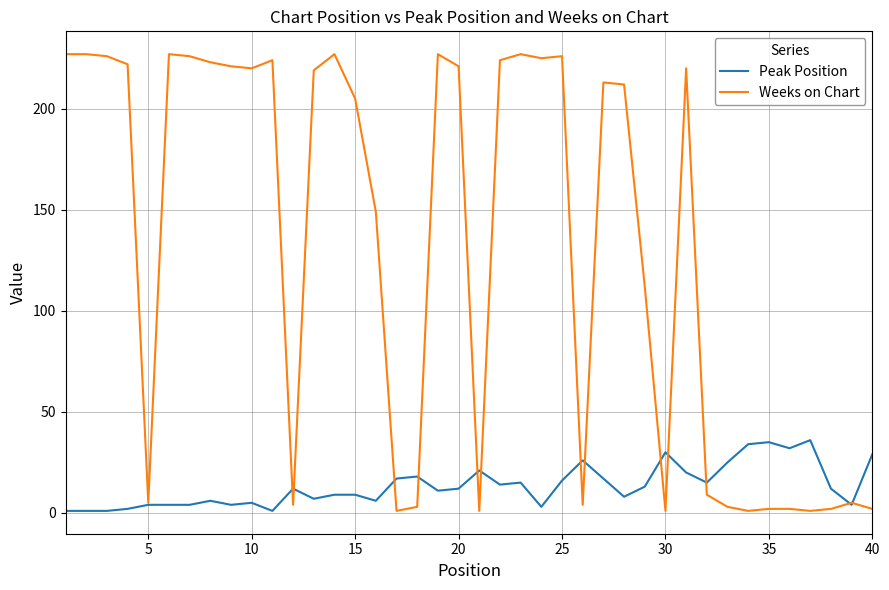

True or false: Peak Position and Weeks on Chart intersect in this chart.

True